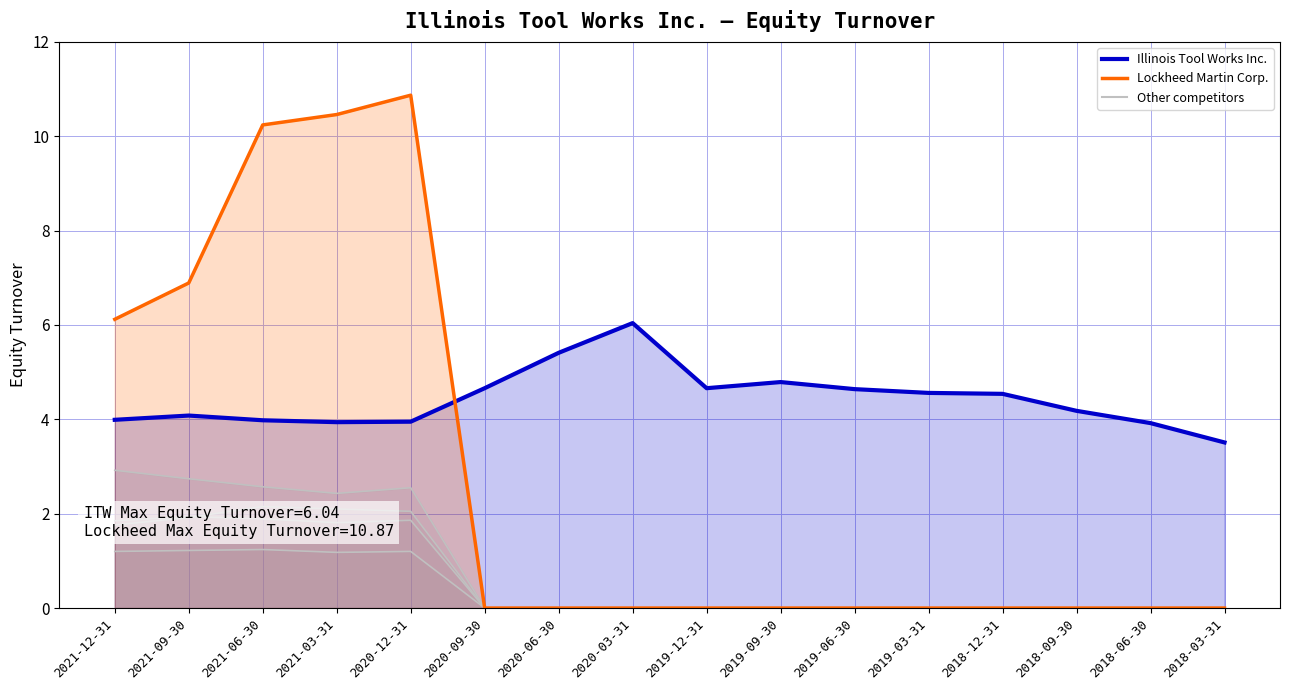

At how many categories does at least one series exceed 1?

16